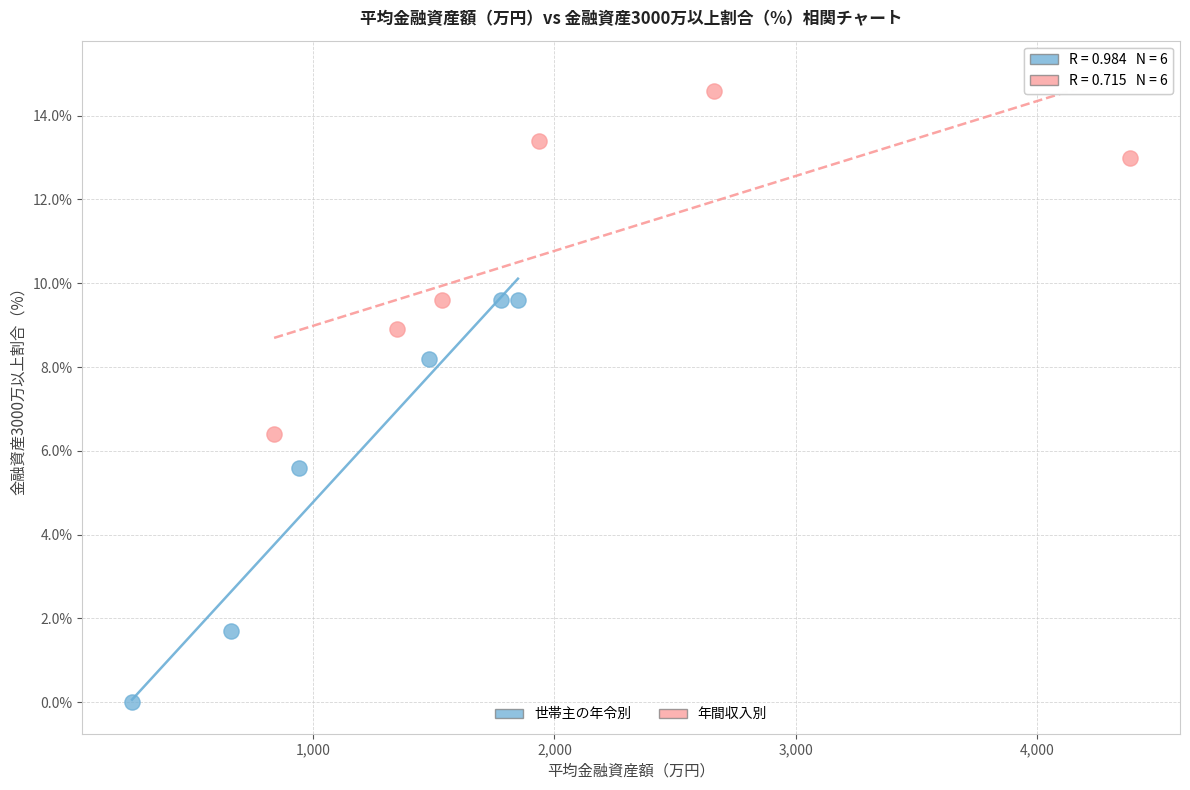

Which series has the widest spread of Y values?

世帯主の年令別